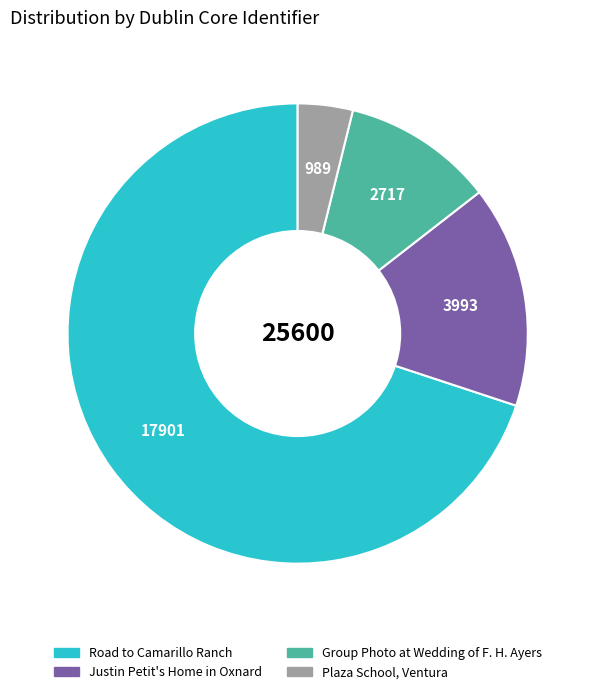

Do Group Photo at Wedding of F. H. Ayers and Road to Camarillo Ranch together represent more than half of the pie?

Yes